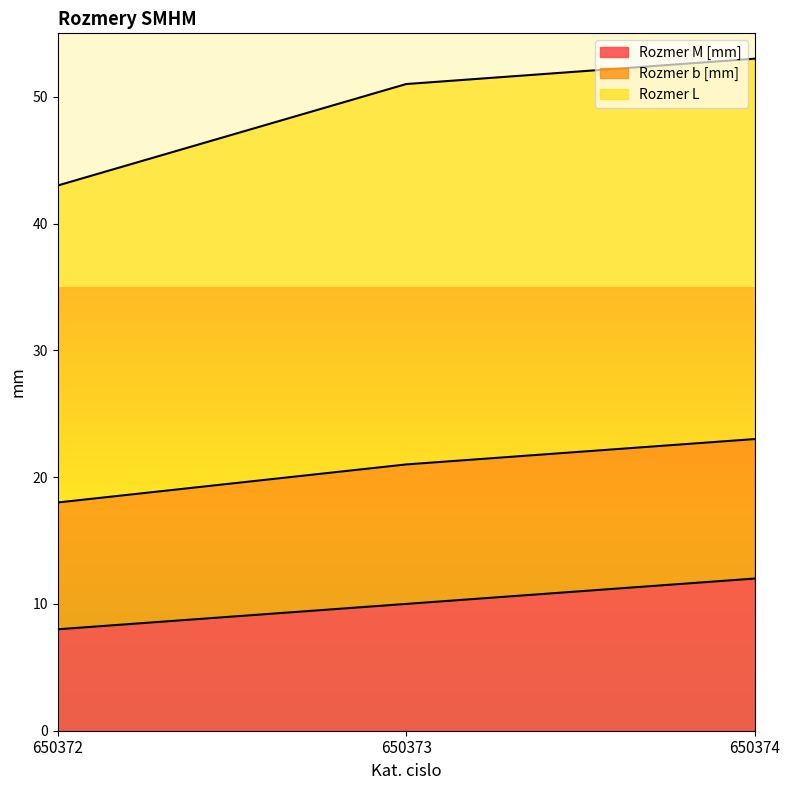

List the labels in order of Rozmer M [mm] value, smallest first.

650372, 650373, 650374